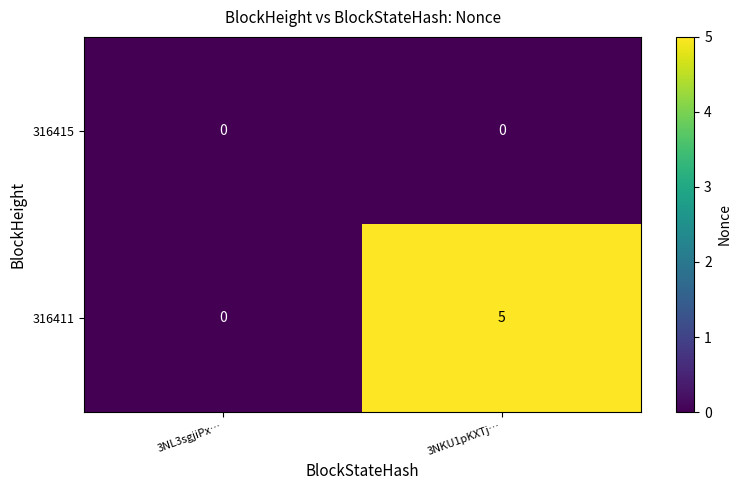

Between 3NL3sgjiPx… and 3NKU1pKXTj…, which series saw the biggest shift?

316411